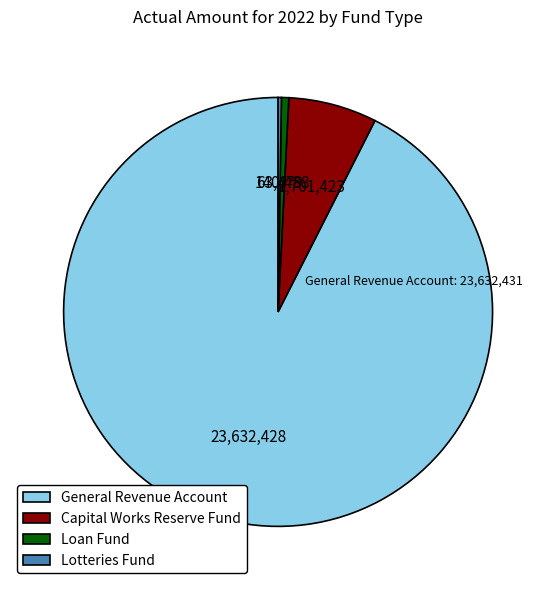

True or false: Loan Fund accounts for 1% of the total.

True